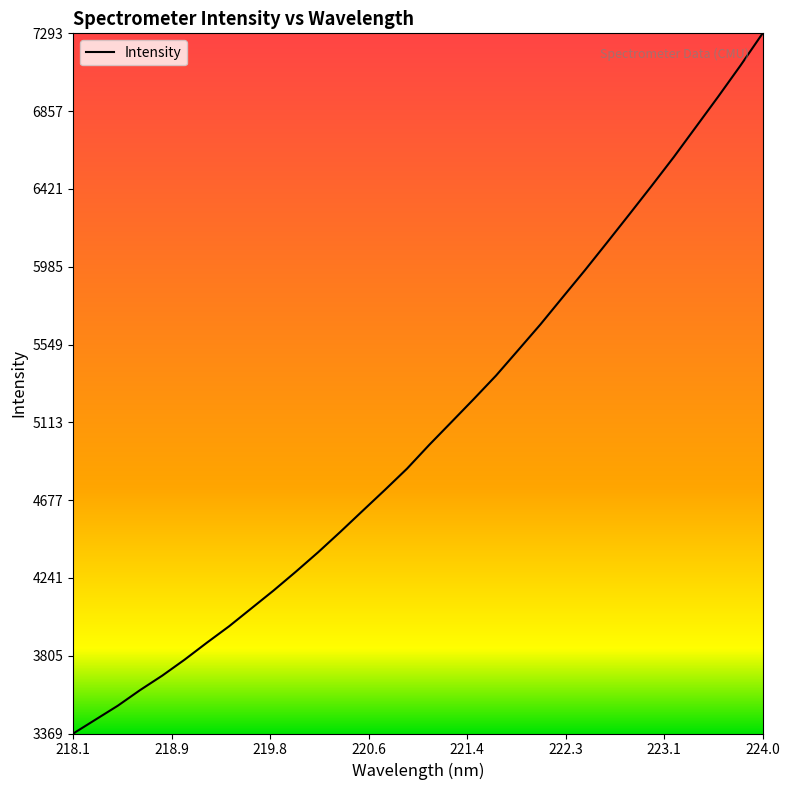

What is the difference between the maximum and minimum values?

3924.2